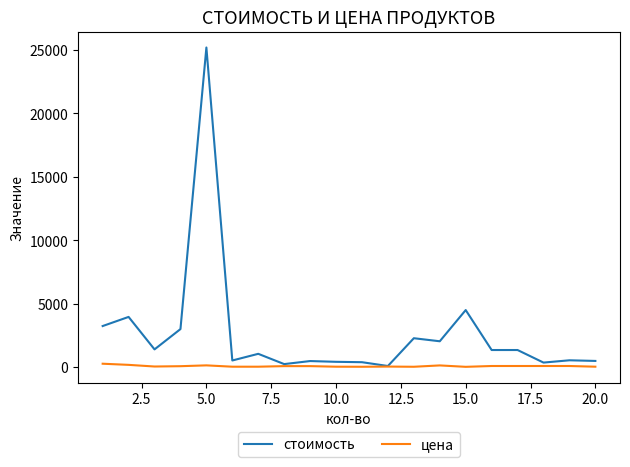

Rank the series by their maximum value, from highest to lowest.

стоимость, цена